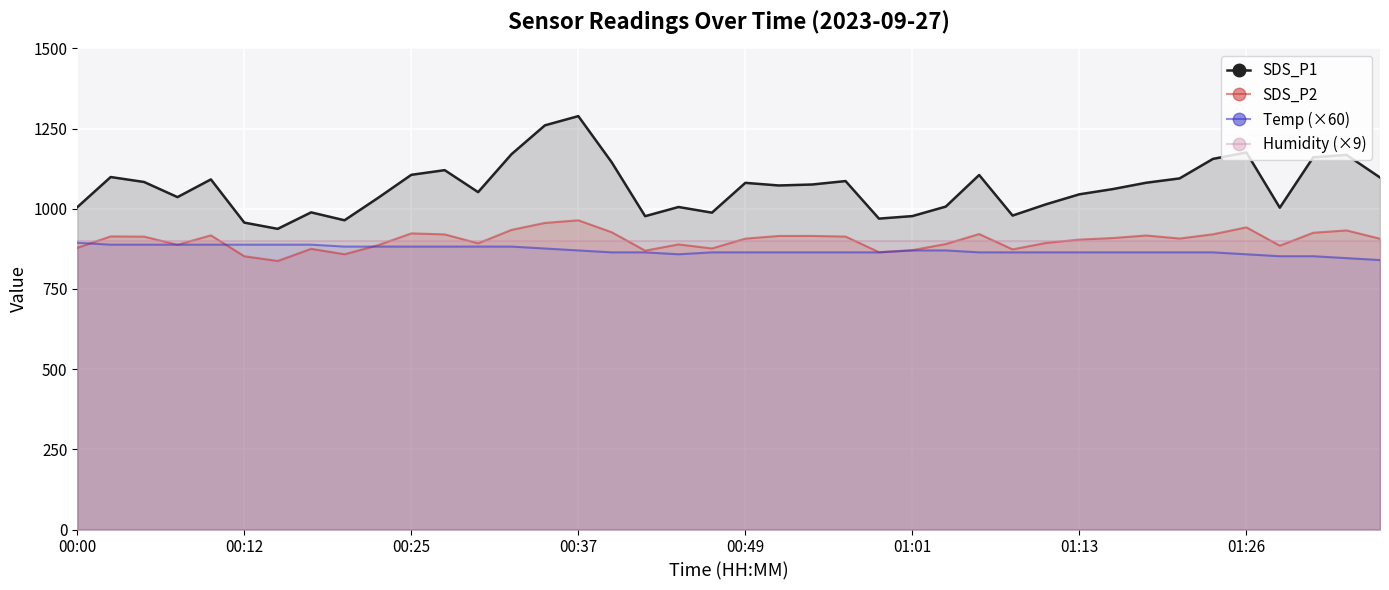

What is the maximum value for SDS_P1?

1288.7